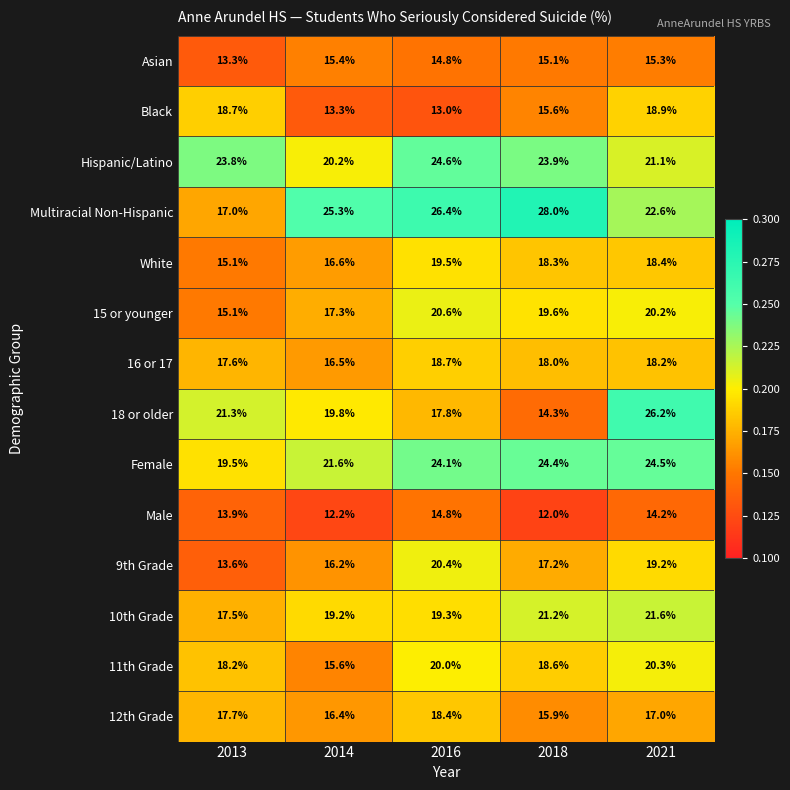

True or false: 12th Grade has a value of 17.0 at 2021.

True